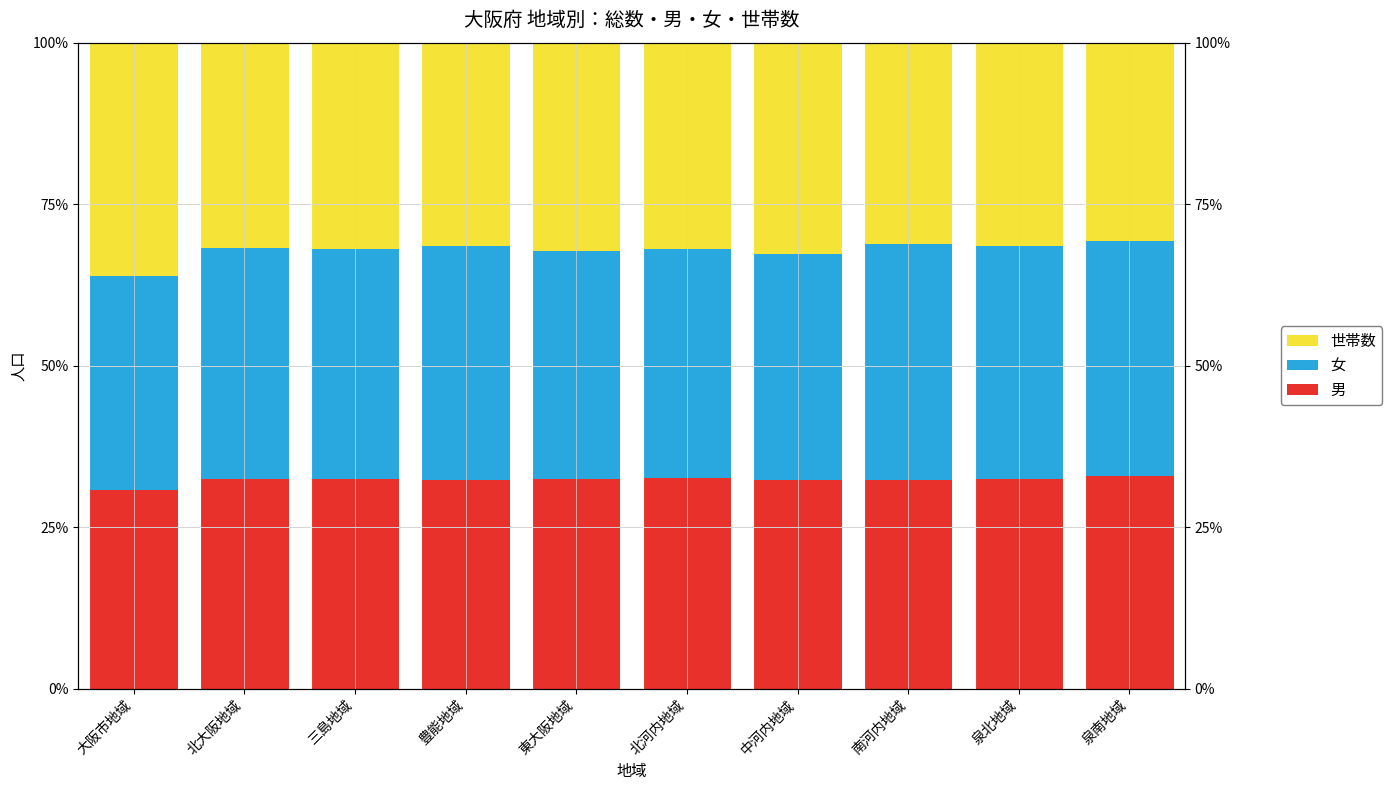

Is it true that 男 equals 9.6 at 北河内地域?

False